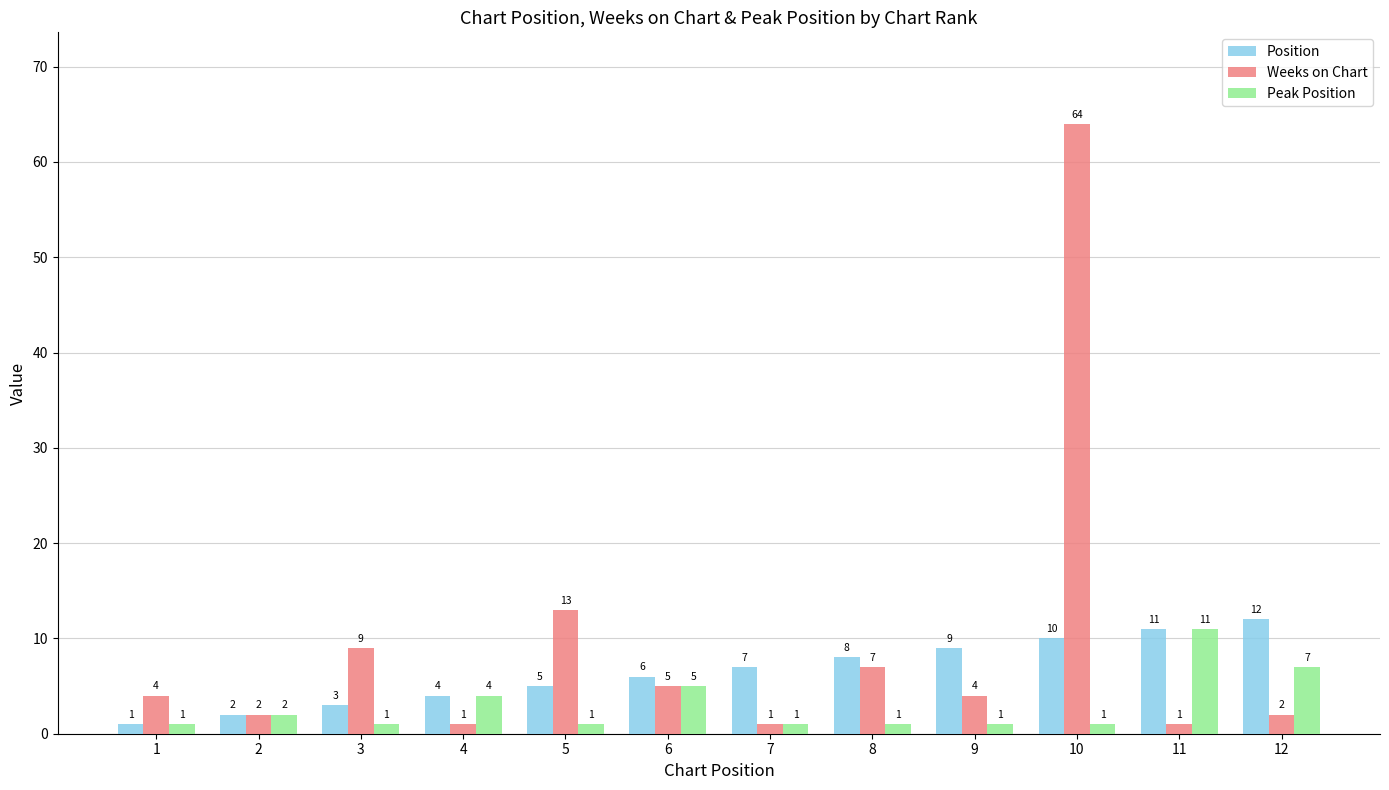

Which series has the largest total across all categories?

Weeks on Chart